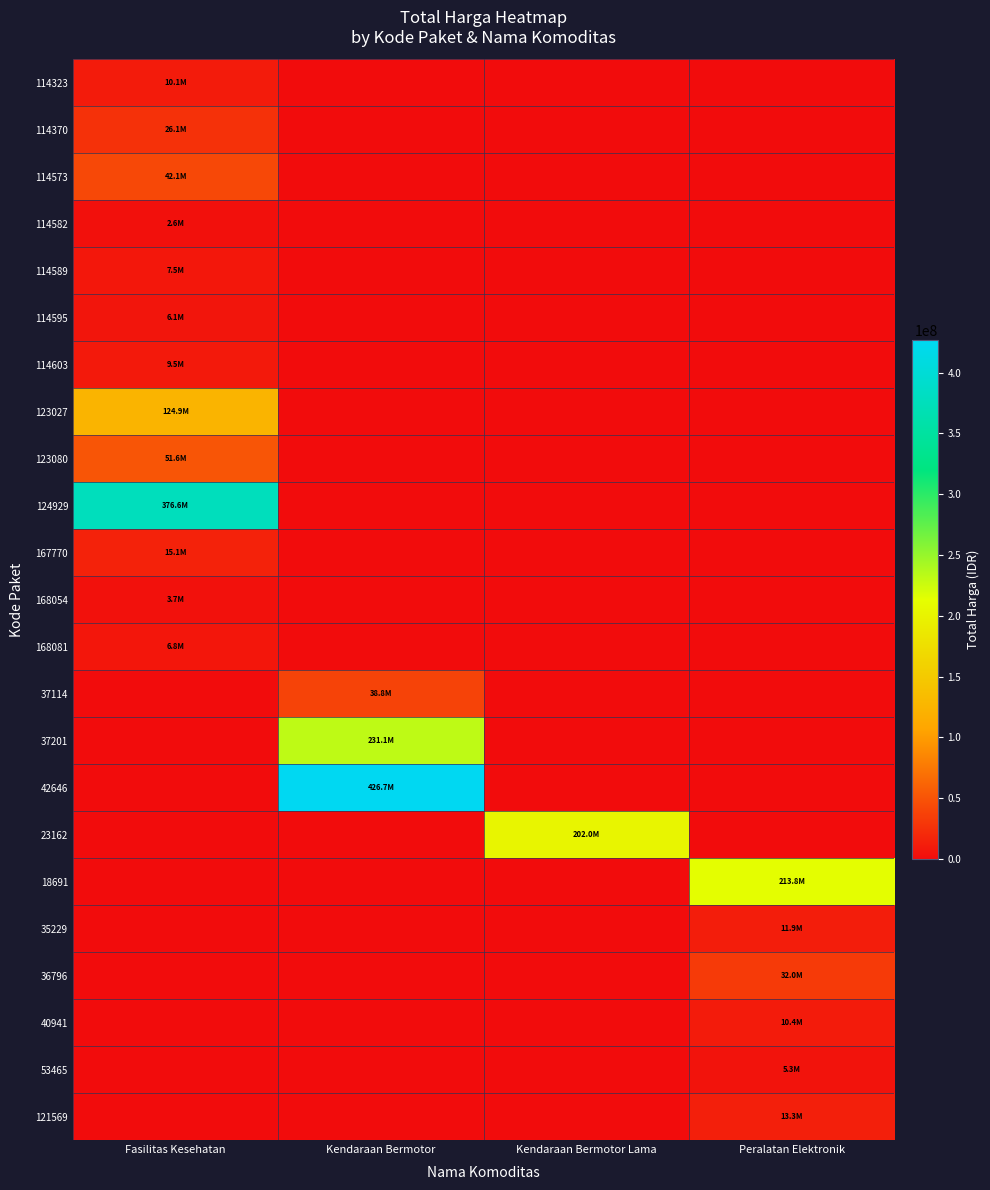

Which series has the largest total across all categories?

42646